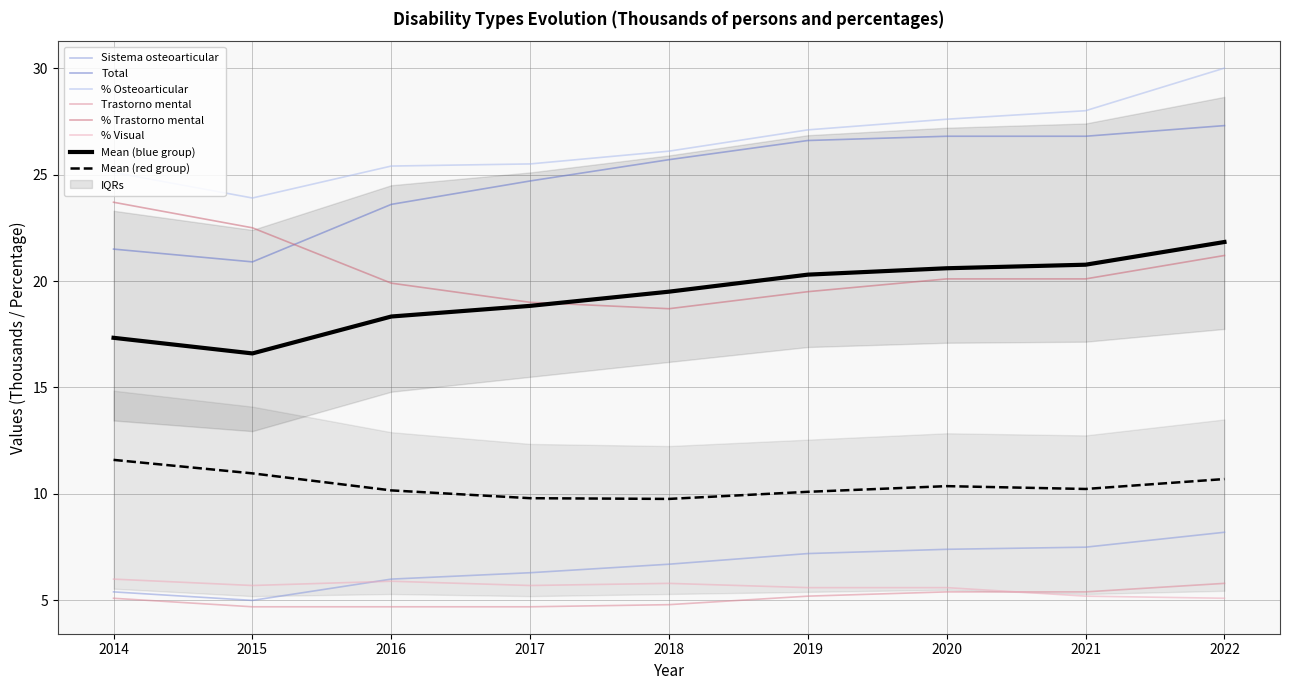

True or false: % Osteoarticular and Total cross at least once.

False